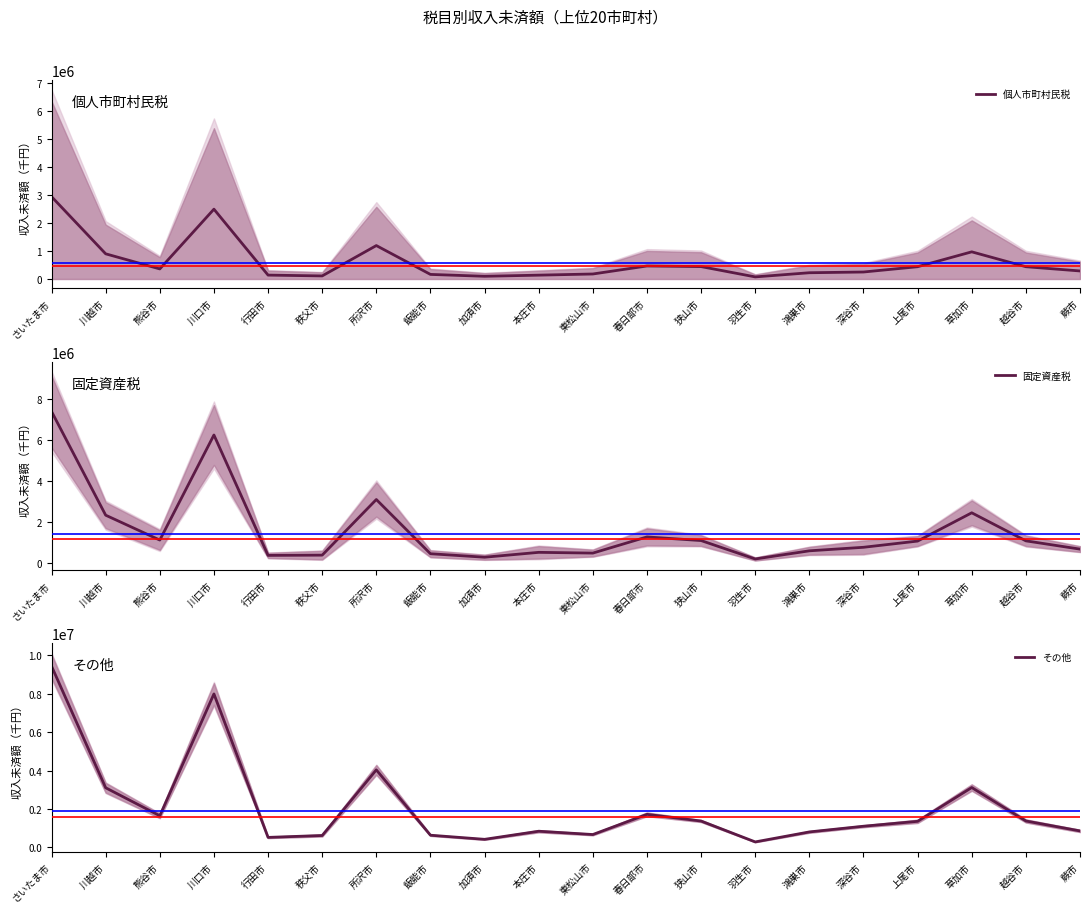

Where is 個人市町村民税 nearest to the value 1509995?

所沢市